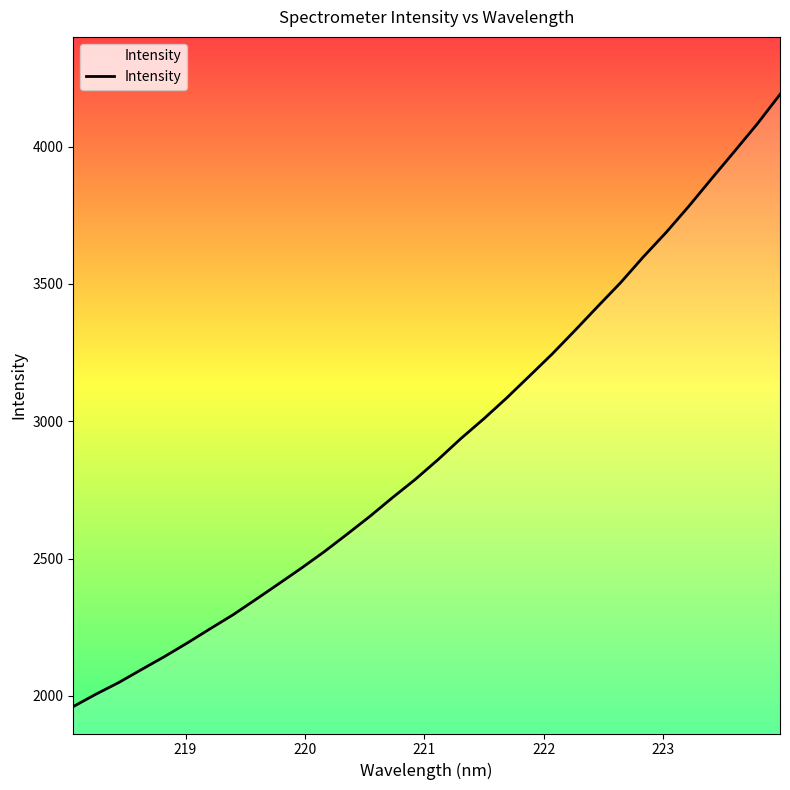

What is the difference between the maximum and minimum values?

2229.1